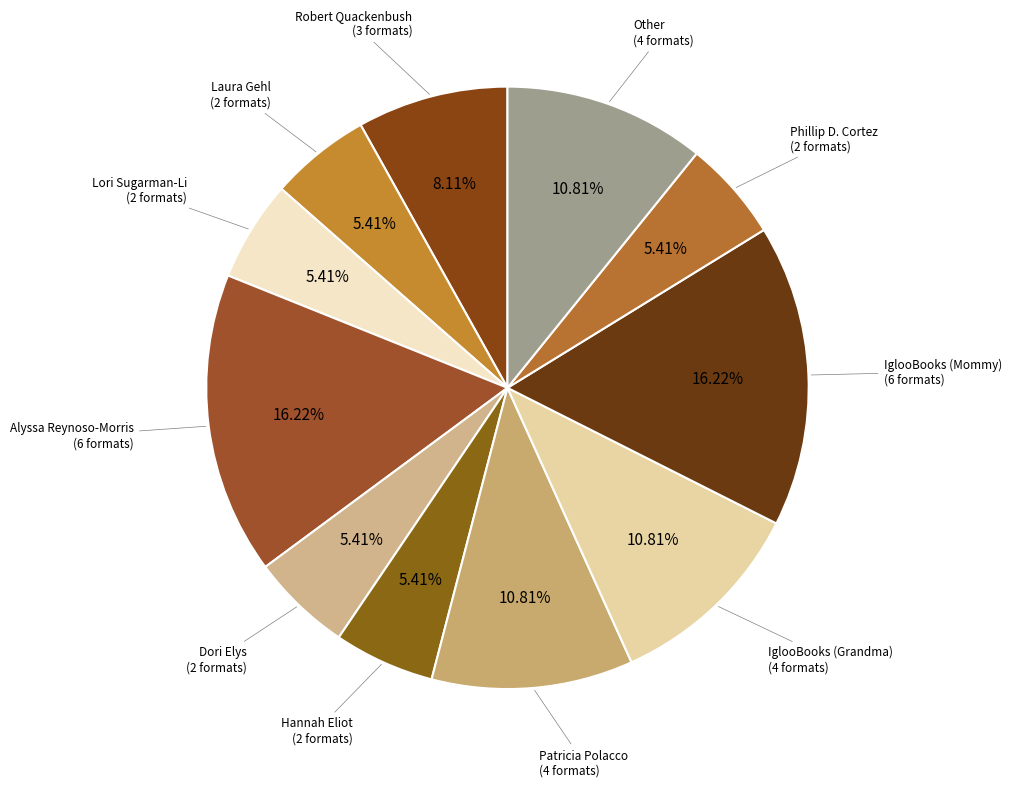

Count the number of slices in the pie.

11